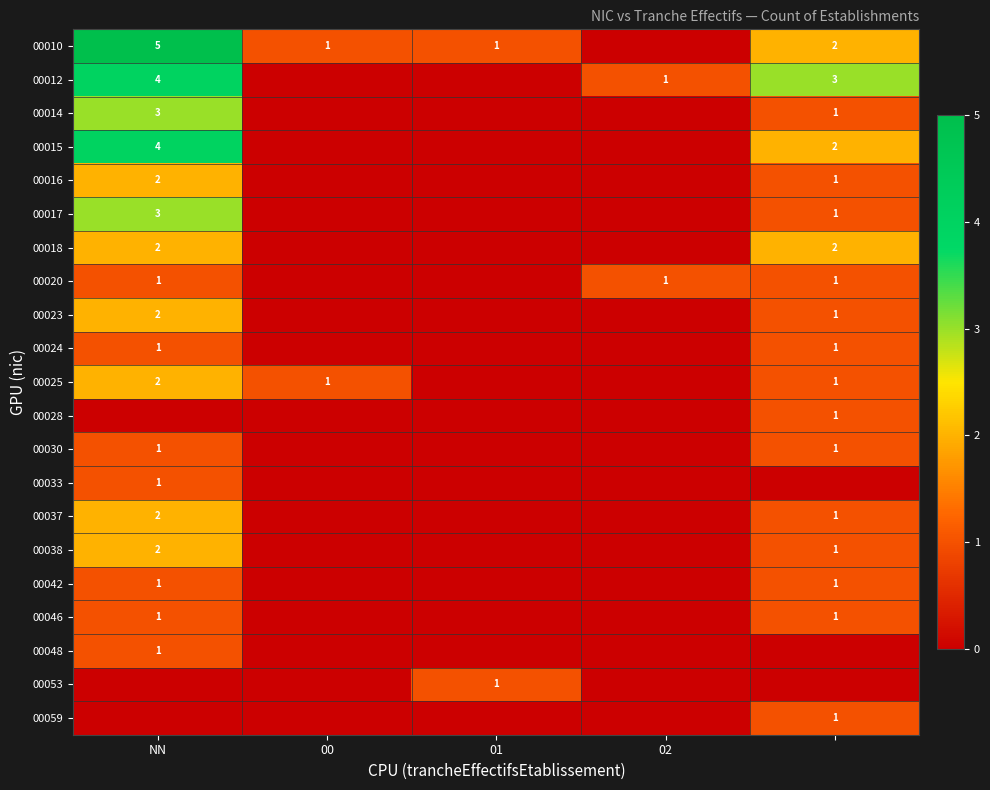

The 00014 series shows 3 at NN. True or false?

True